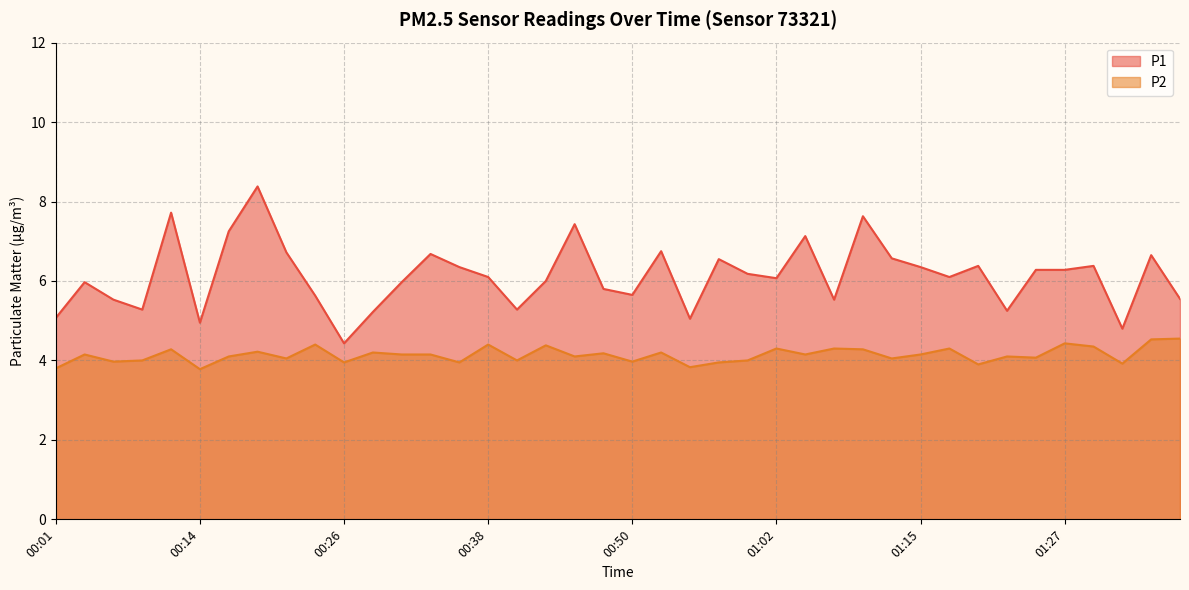

Where is the first local minimum for P2?

00:06